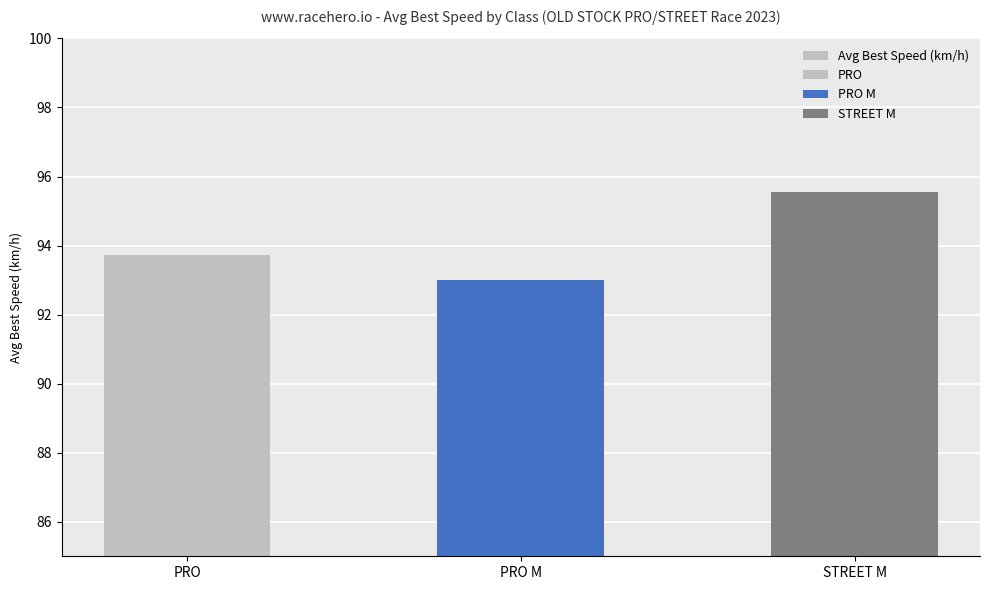

Read the value at PRO.

93.7